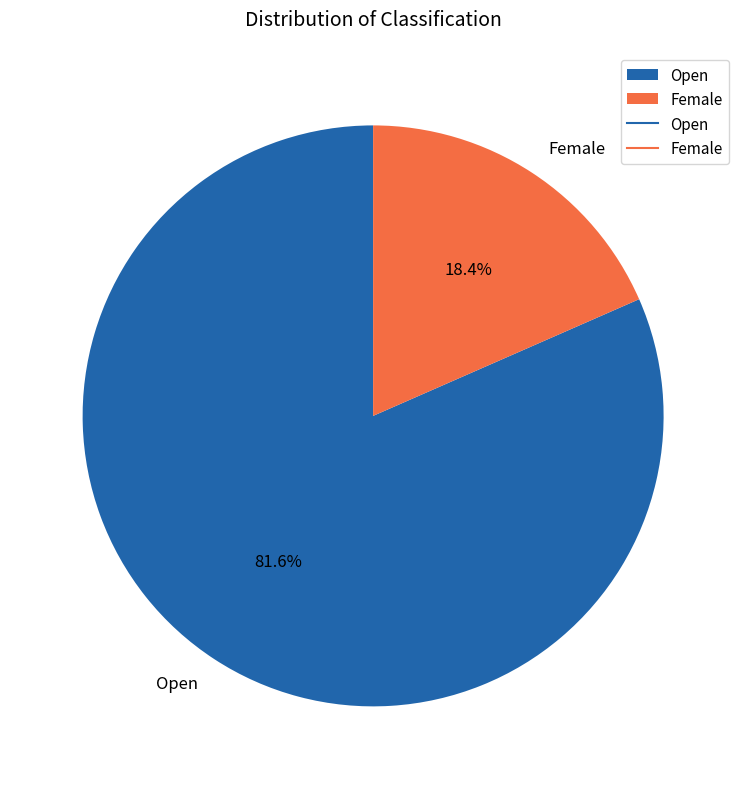

What percentage is the Female slice, to the nearest percent?

18%